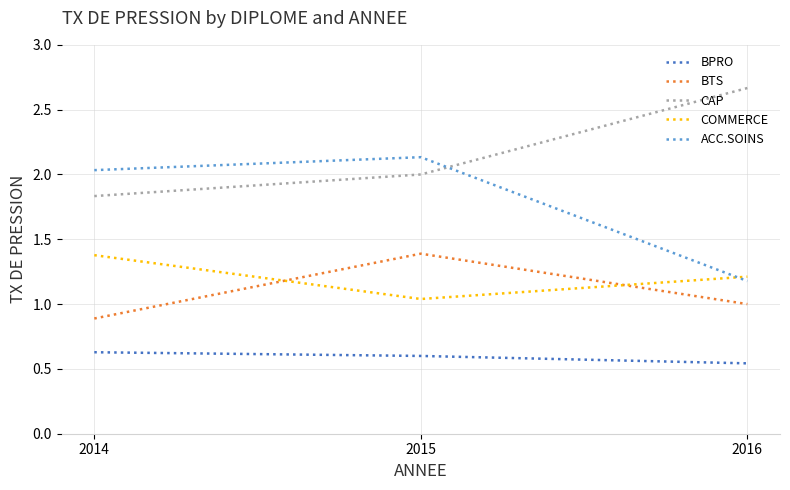

What is the difference between the maximum and minimum values in the BPRO series?

0.1